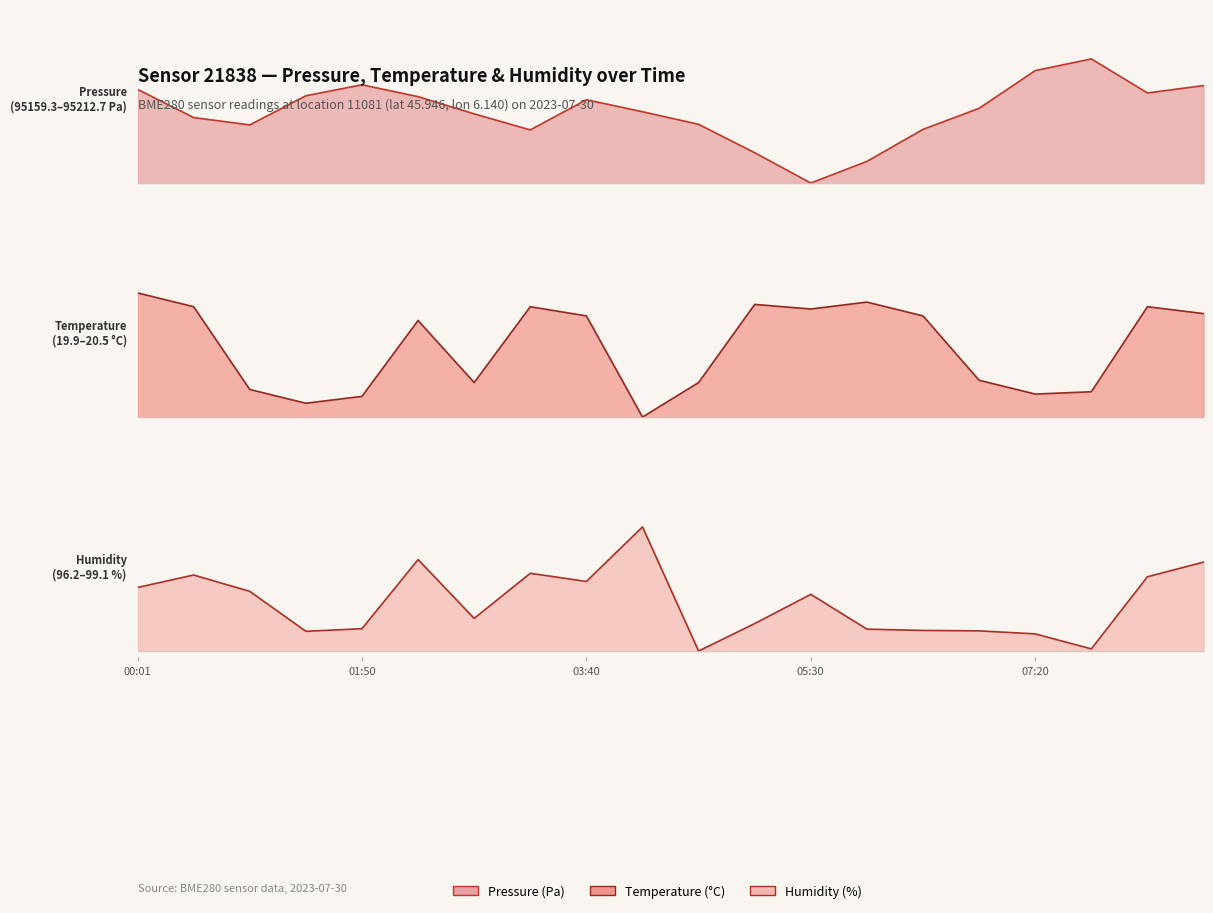

After their last crossing, which series has the higher values: temperature or pressure?

temperature